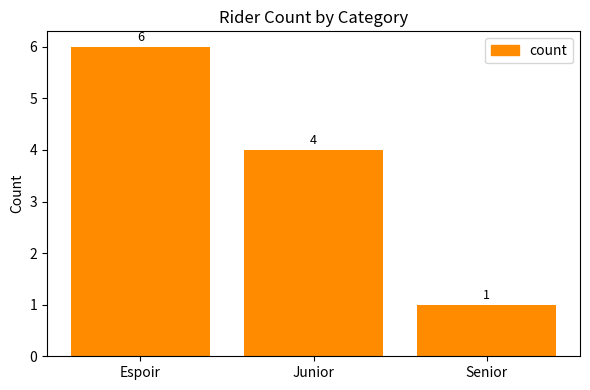

True or false: the data shows 5 at Junior.

False